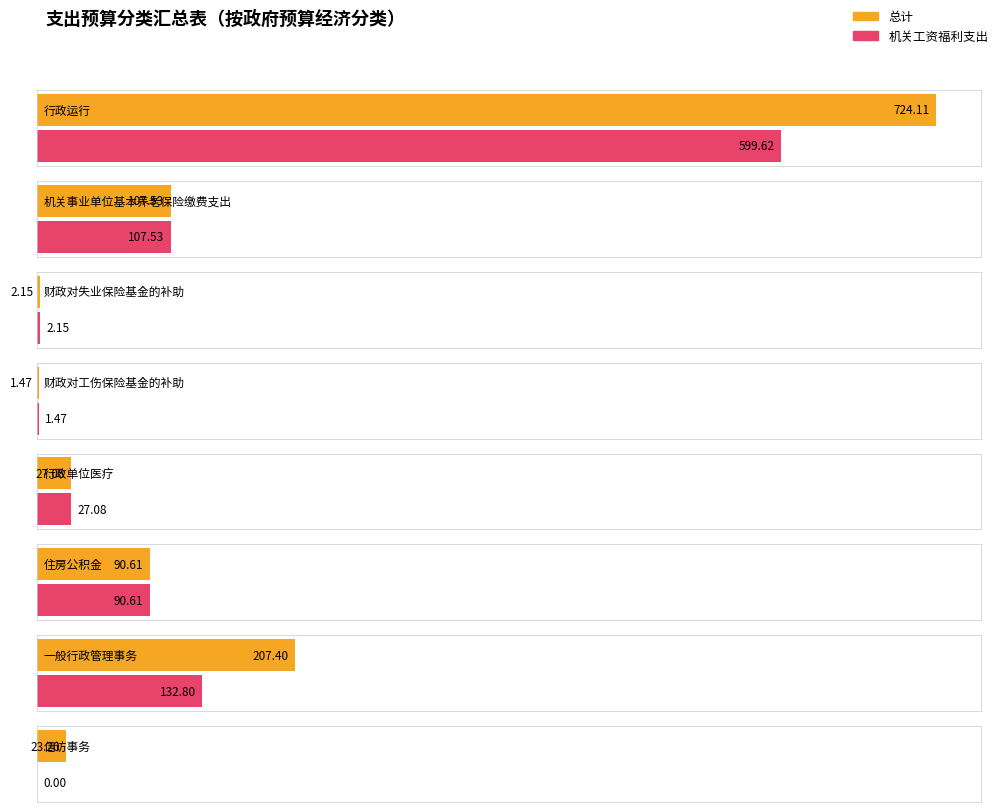

Which has a higher value, 一般行政管理事务 or 财政对失业保险基金的补助?

一般行政管理事务